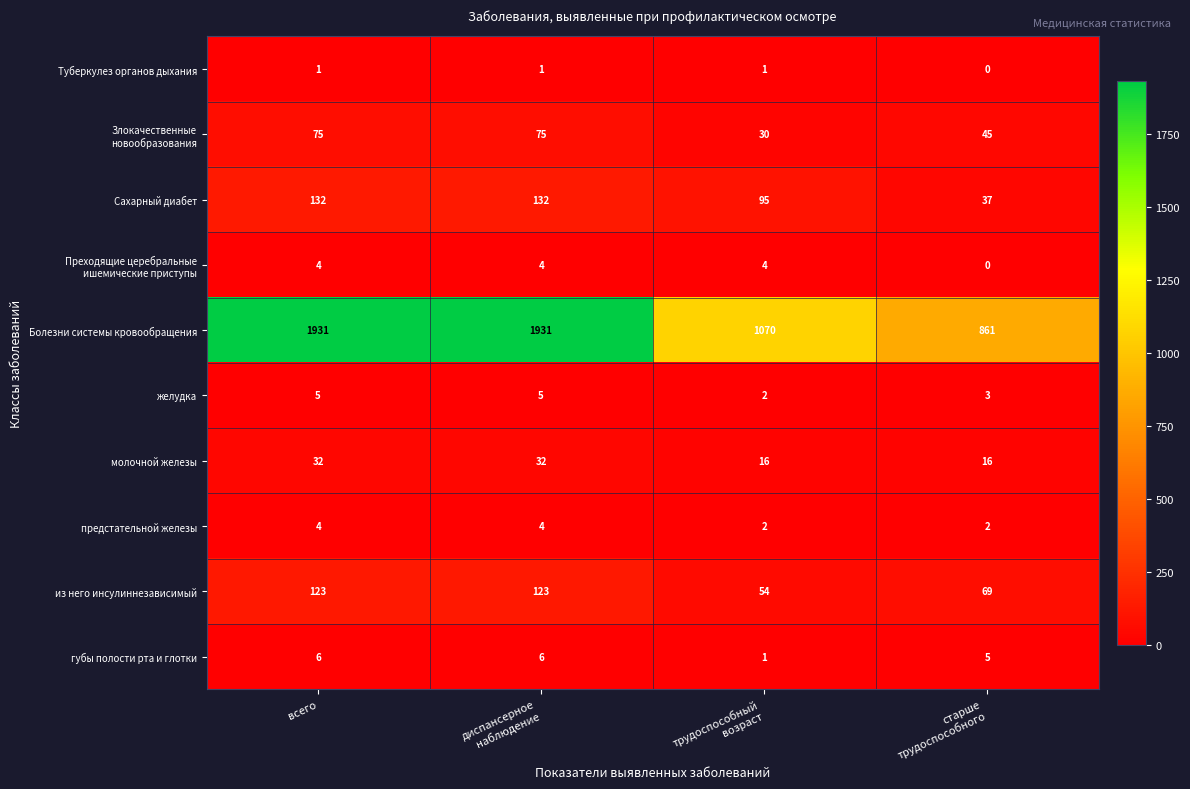

Count the Болезни системы кровообращения values in the range 1070 to 1931.

3